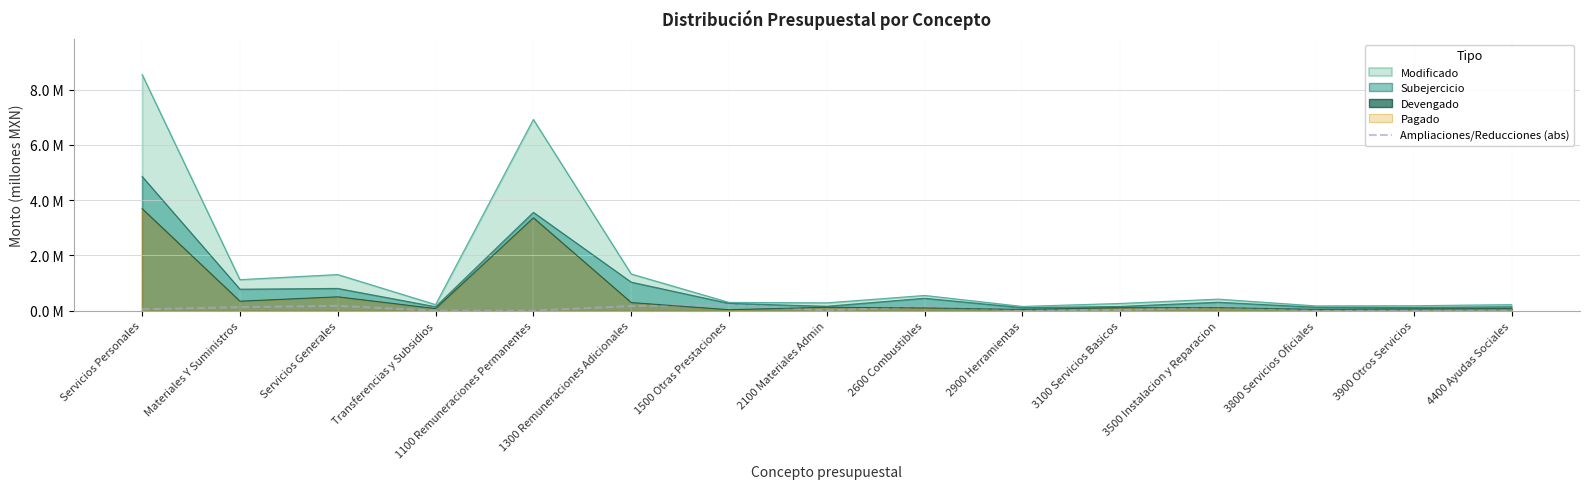

Reading left to right, what are all the values shown in this chart?

0.0	0.1	0.2	0.0	0.0	0.2	0.2	0.0	0.1	0.0	0.0	0.1	0.0	0.0	0.0